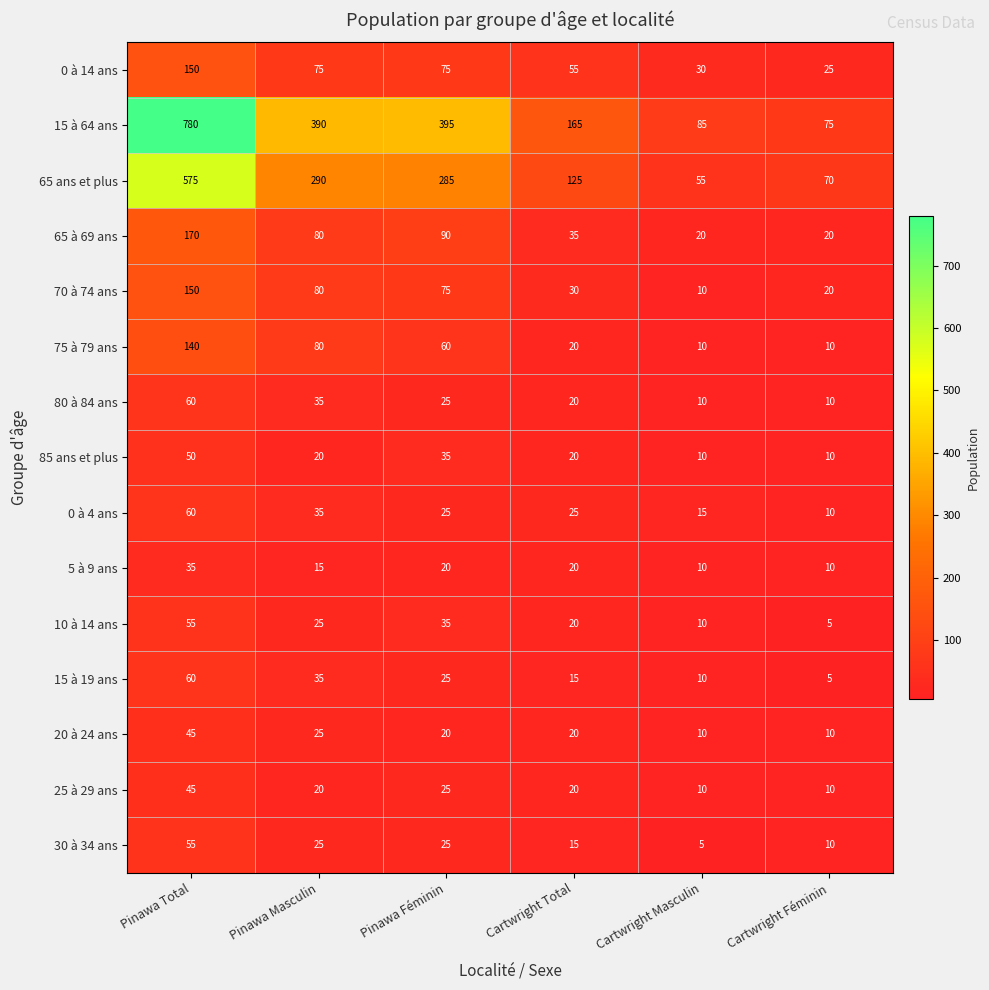

What is the total value across all series at Pinawa Masculin?

1230